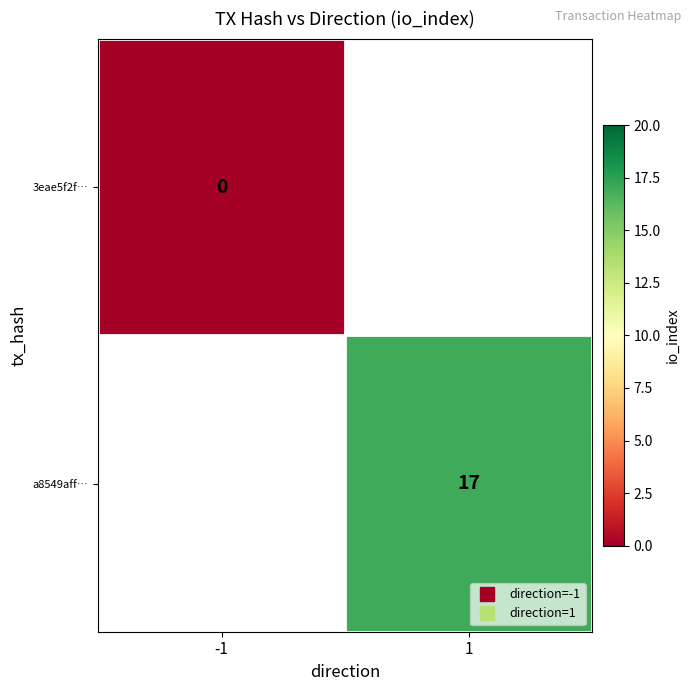

Which category has the highest value in the a8549aff… series?

-1